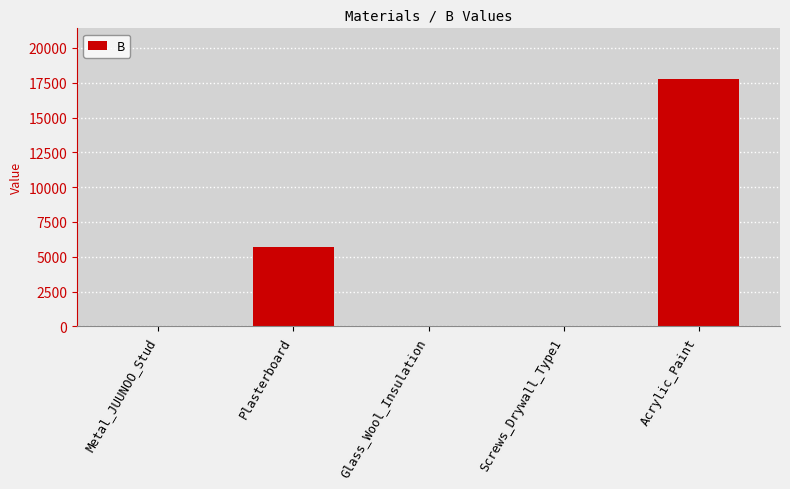

What is the sum of the values at Plasterboard and Acrylic_Paint?

23453.2